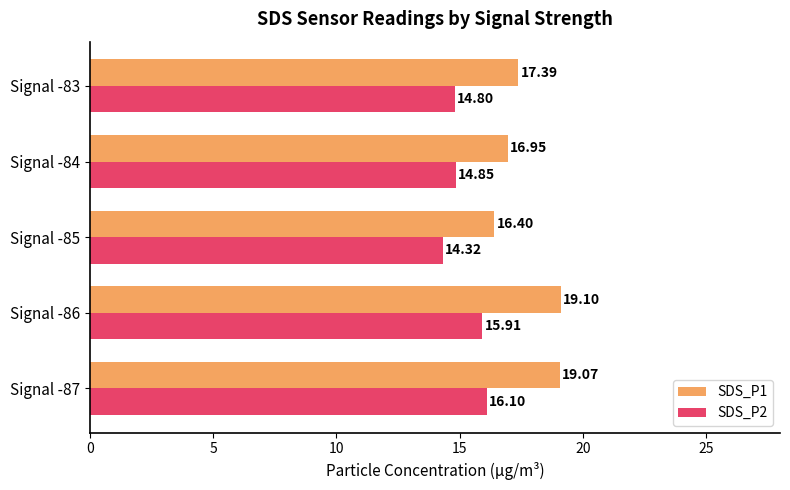

Which category has the highest value in the SDS_P1 series?

Signal -86